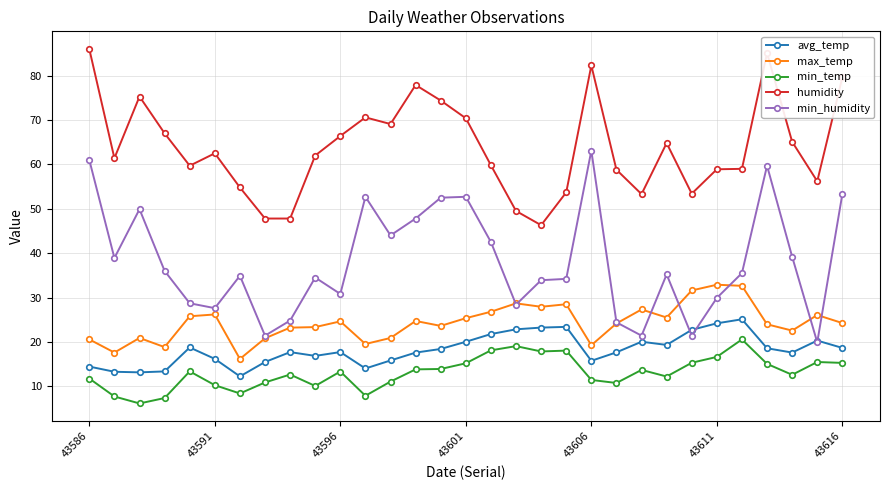

True or false: min_temp has more than 2 points higher than both neighbors.

True